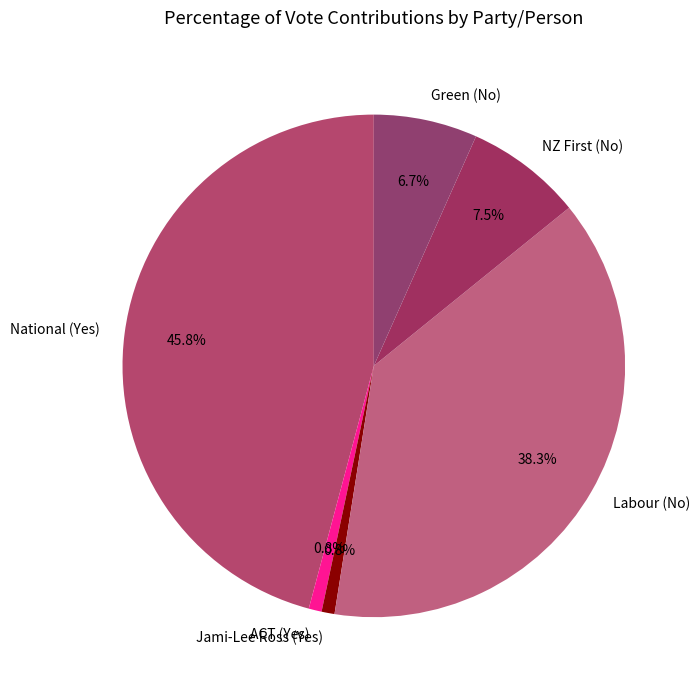

Combined, do Green (No) and Labour (No) account for over 50%?

No